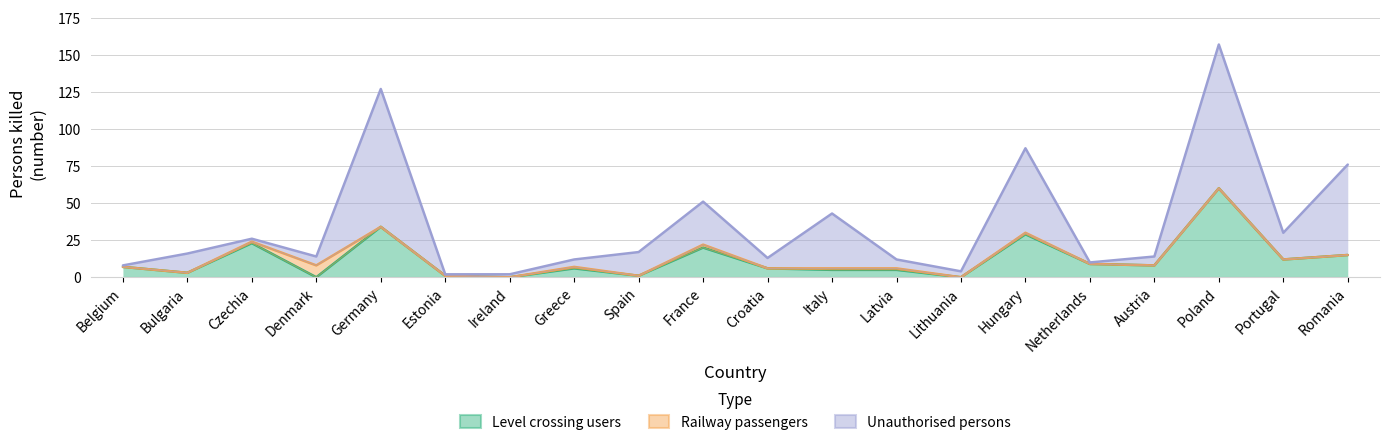

At which category does the chart reach its peak across all series?

Poland